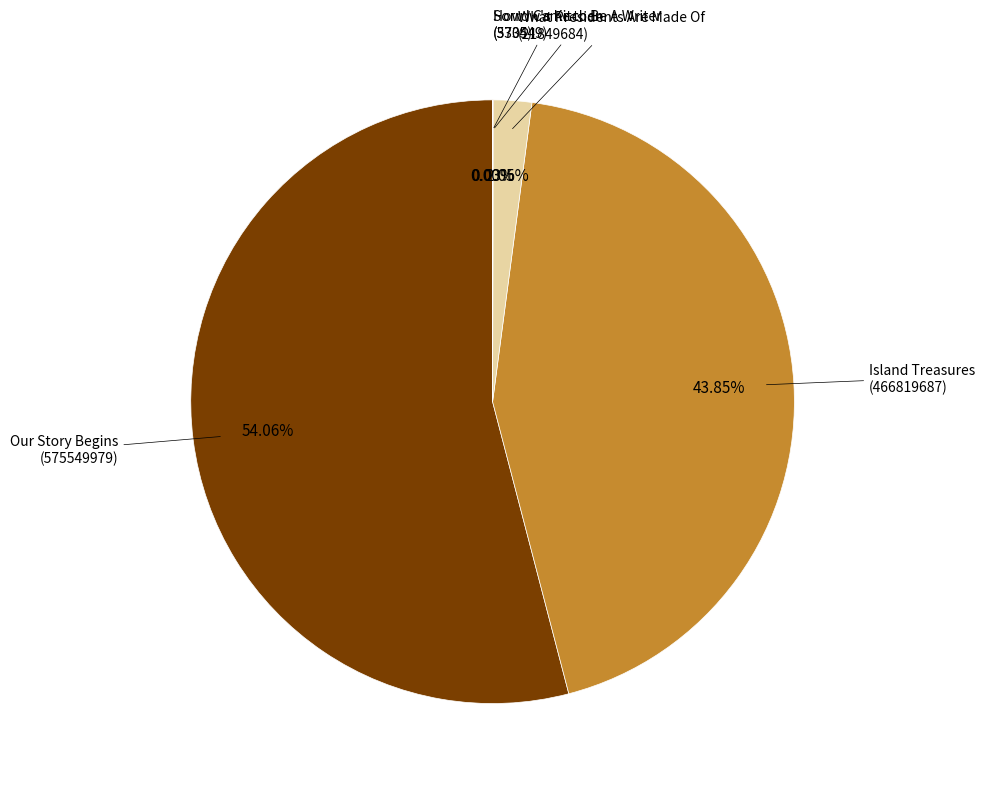

Is there a majority slice in this chart?

Yes